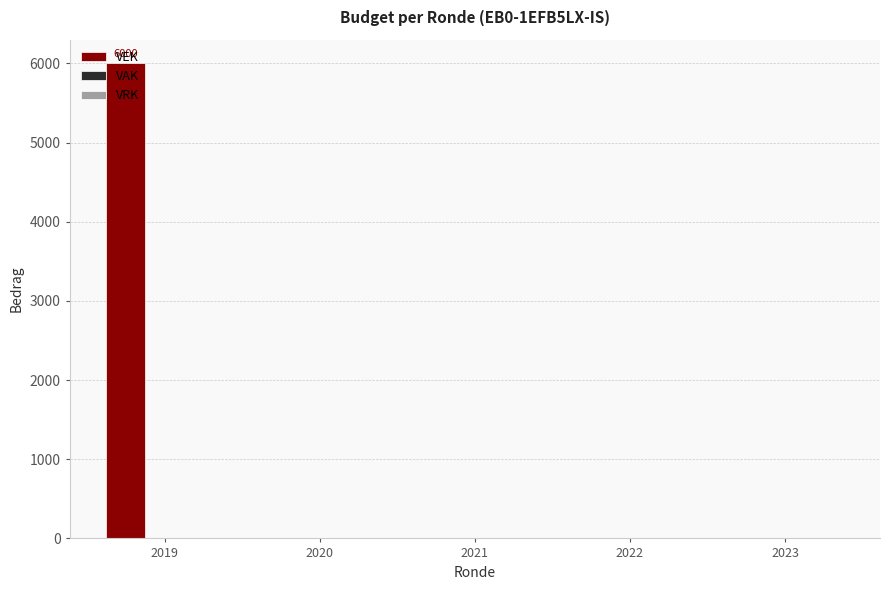

What is the maximum value shown in the chart?

6000